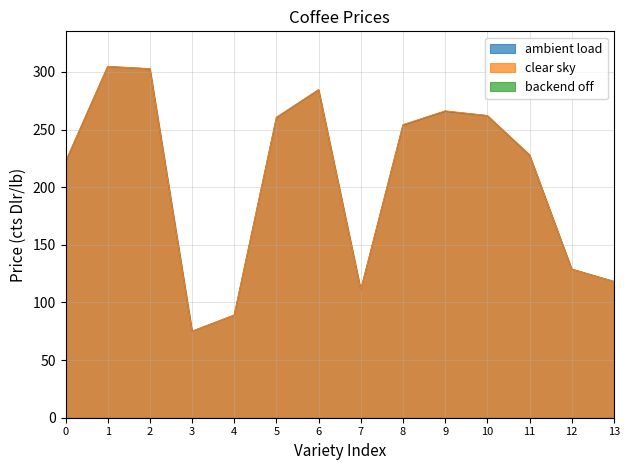

In ambient load, how many points are higher than both neighbors (excluding endpoints)?

3